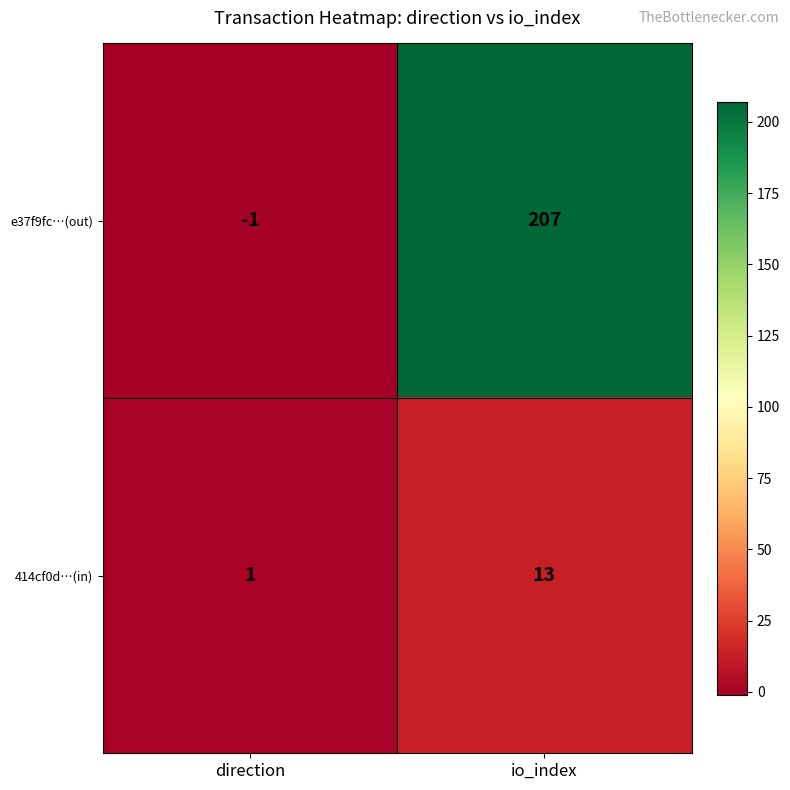

How many categories are shown in the chart?

2